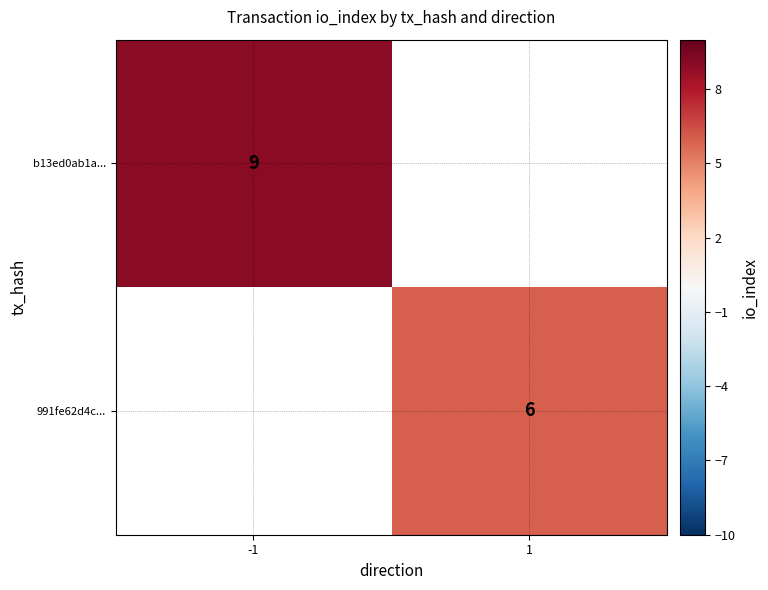

The value of 991fe62d4c... at 1 is 6. True or false?

True